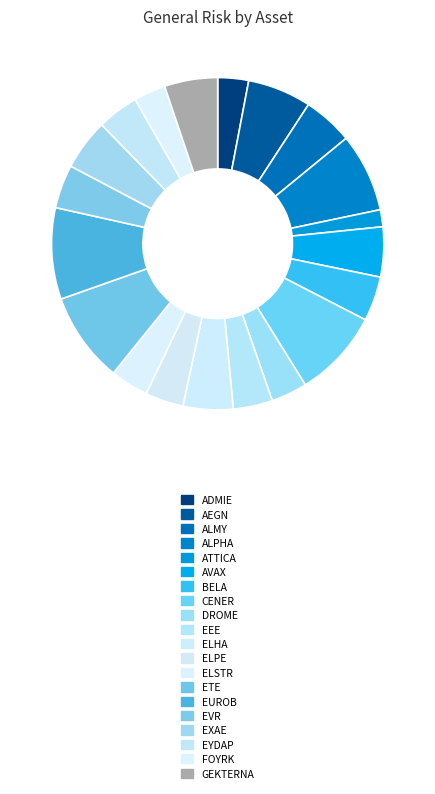

Is it true that GEKTERNA is 13% of the pie?

False